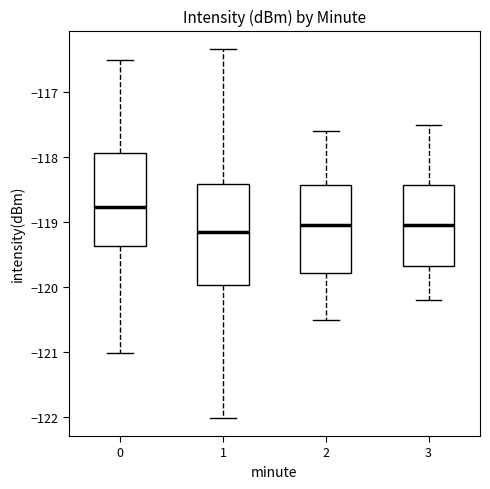

Reading left to right, transcribe this box plot: for each box, give where its median line is, the range the box spans, and where its two whiskers end, as read against the y-axis. The values are not printed on the chart, so give them approximately, as read against the axis.

0: median -118.8, box -119.4 to -117.9, whiskers -121.0 to -116.5
1: median -119.1, box -120.0 to -118.4, whiskers -122.0 to -116.3
2: median -119.0, box -119.8 to -118.4, whiskers -120.5 to -117.6
3: median -119.0, box -119.7 to -118.4, whiskers -120.2 to -117.5